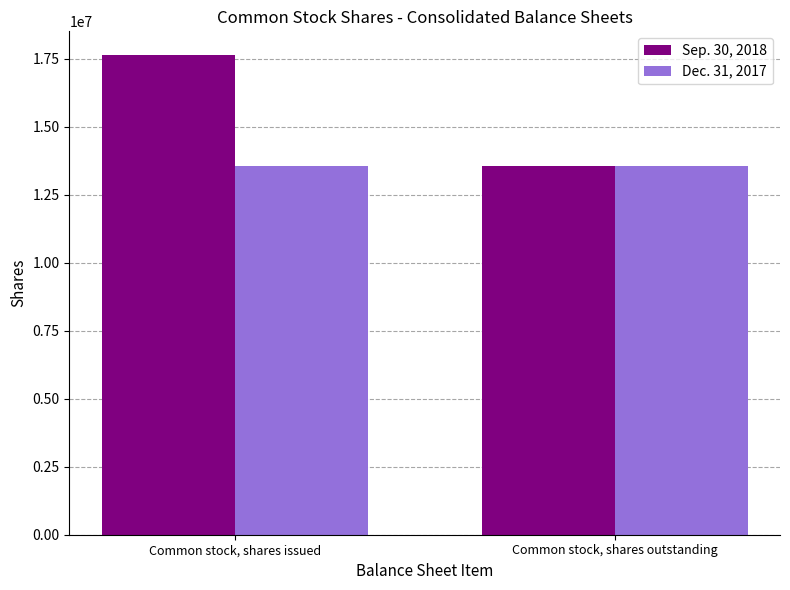

Rank the series at Common stock, shares issued from highest to lowest value.

Sep. 30, 2018, Dec. 31, 2017